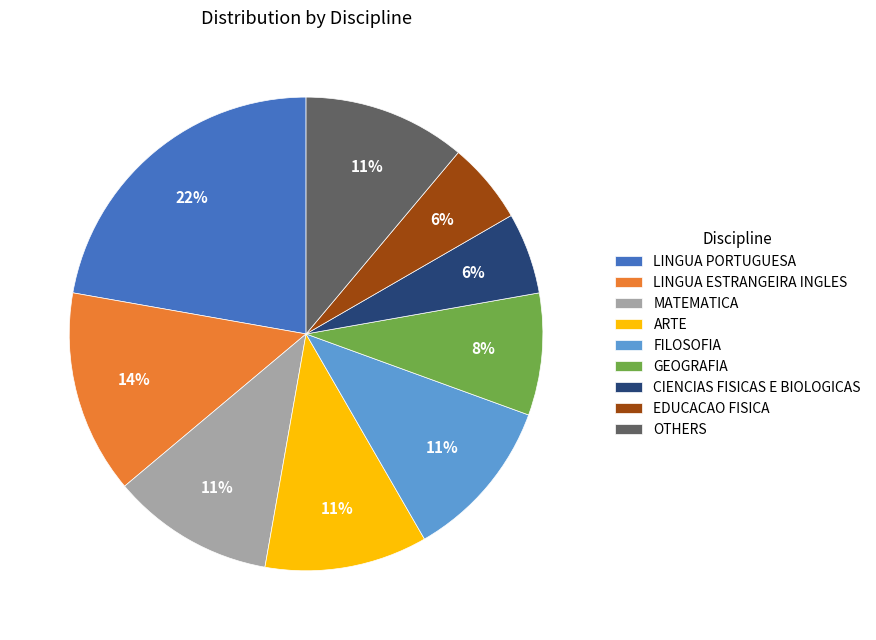

Approximately how many times larger is the value at FILOSOFIA compared to ARTE?

1.0